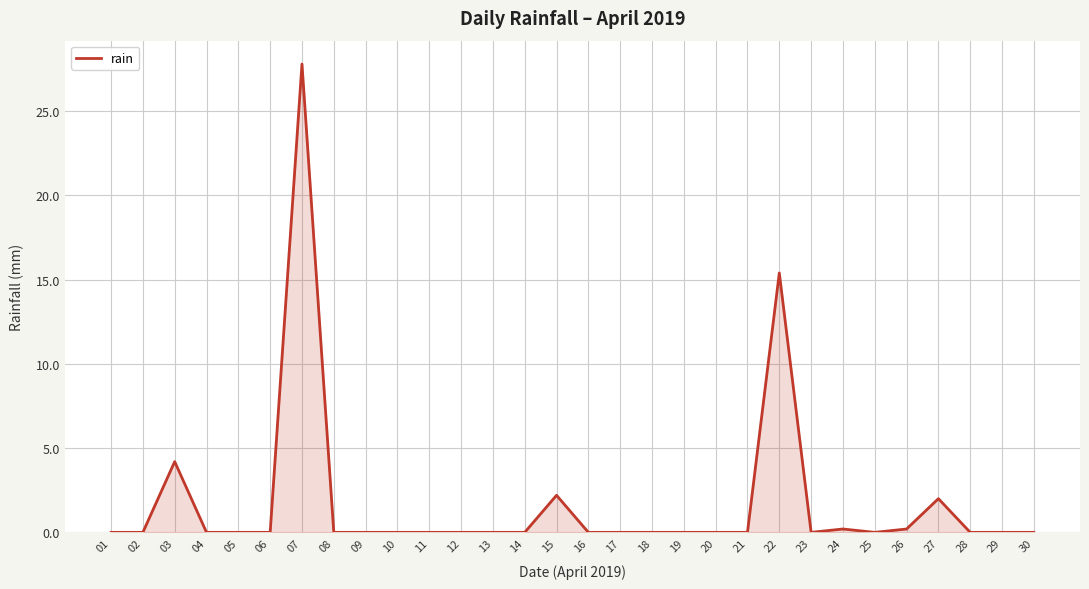

Reading right to left, list all the values displayed in this chart.

0.0	0.0	0.0	2.0	0.2	0.0	0.2	0.0	15.4	0.0	0.0	0.0	0.0	0.0	0.0	2.2	0.0	0.0	0.0	0.0	0.0	0.0	0.0	27.8	0.0	0.0	0.0	4.2	0.0	0.0